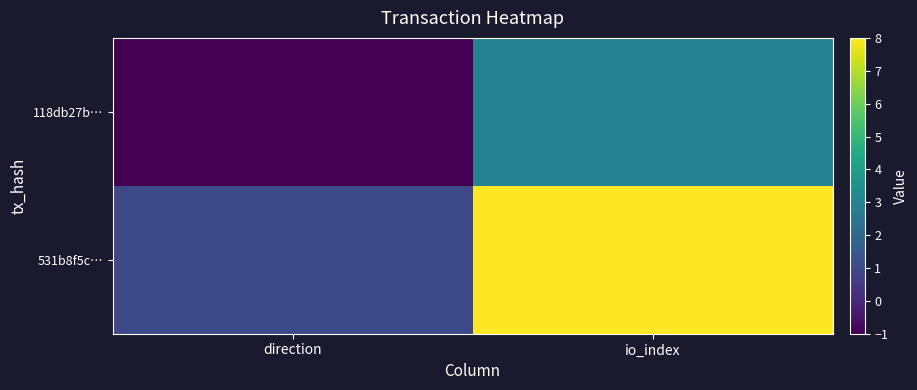

Reading right to left, transcribe all the data shown in this chart.

118db27b…: io_index=3	direction=-1
531b8f5c…: io_index=8	direction=1